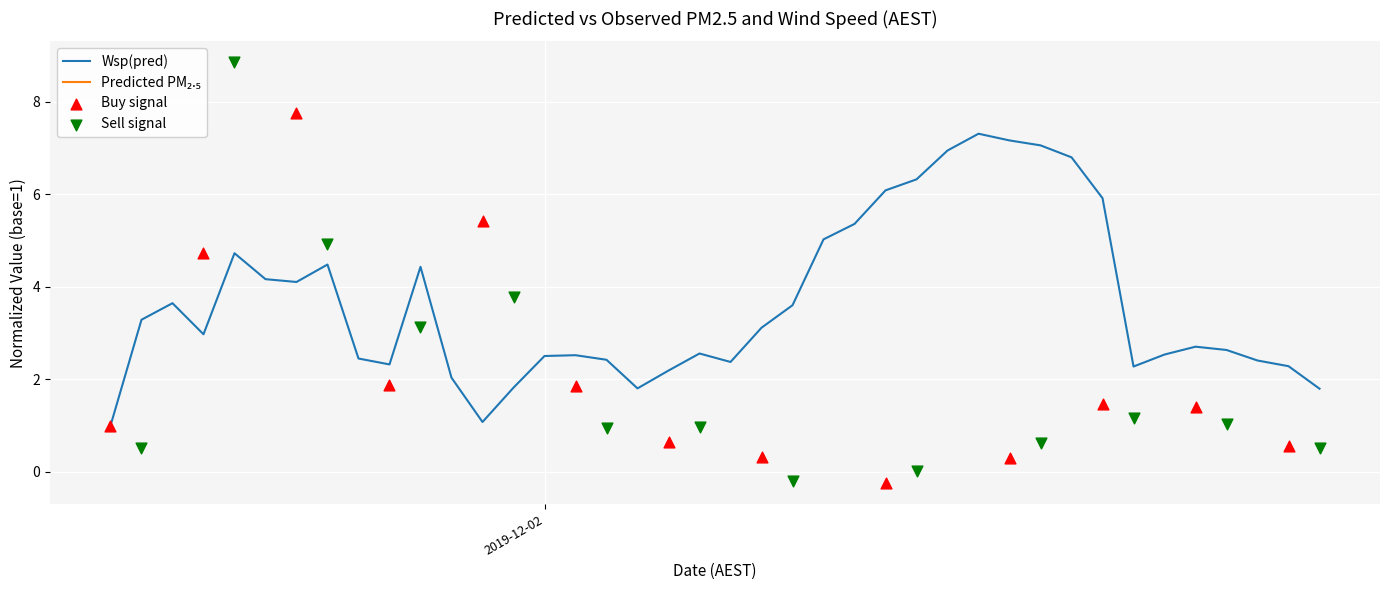

What is the minimum value for Wsp(pred)?

1.0